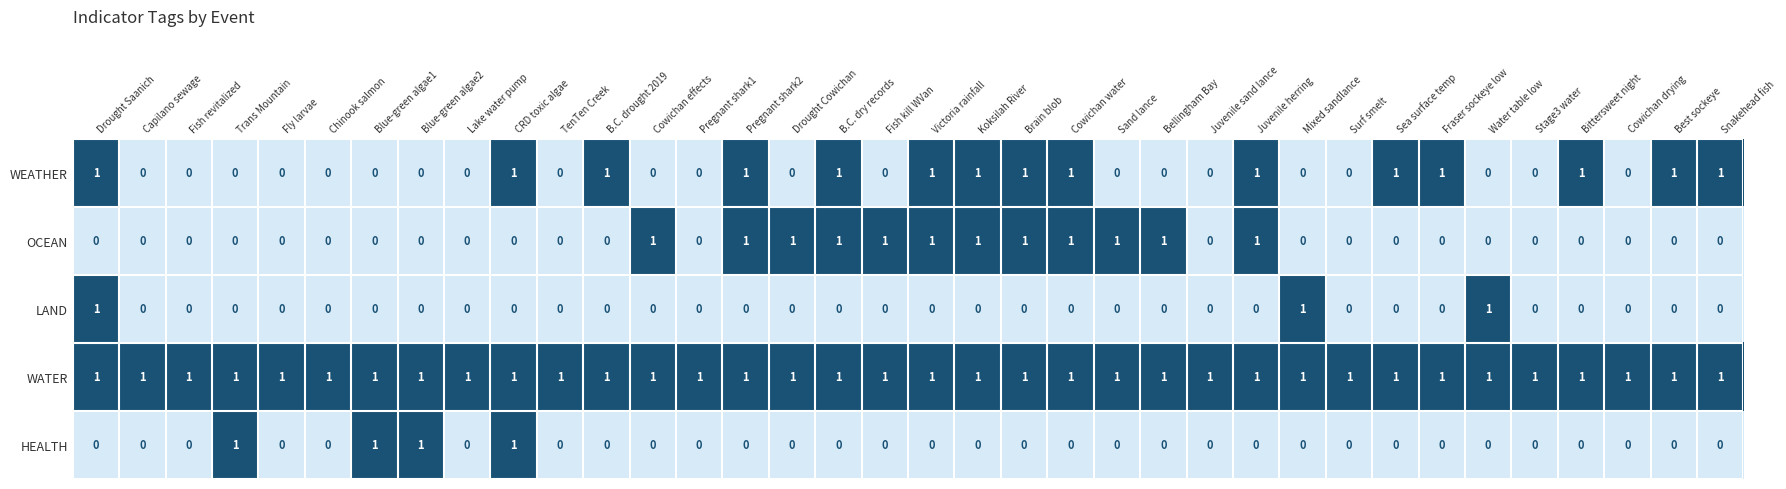

Which series has the largest total across all categories?

WATER